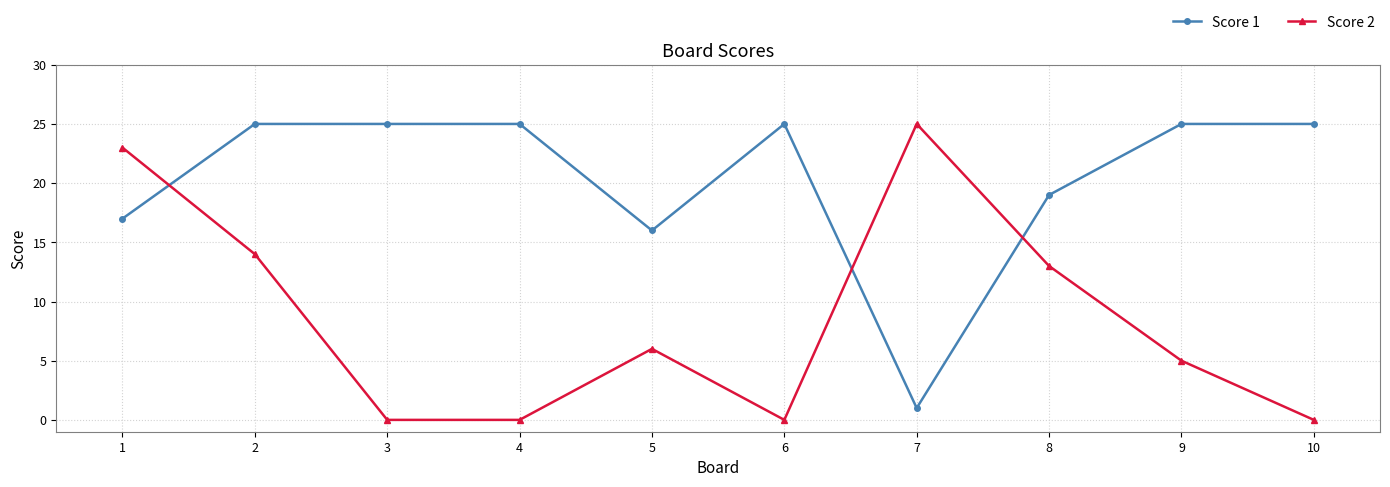

True or false: Score 2 and Score 1 cross at least once.

True